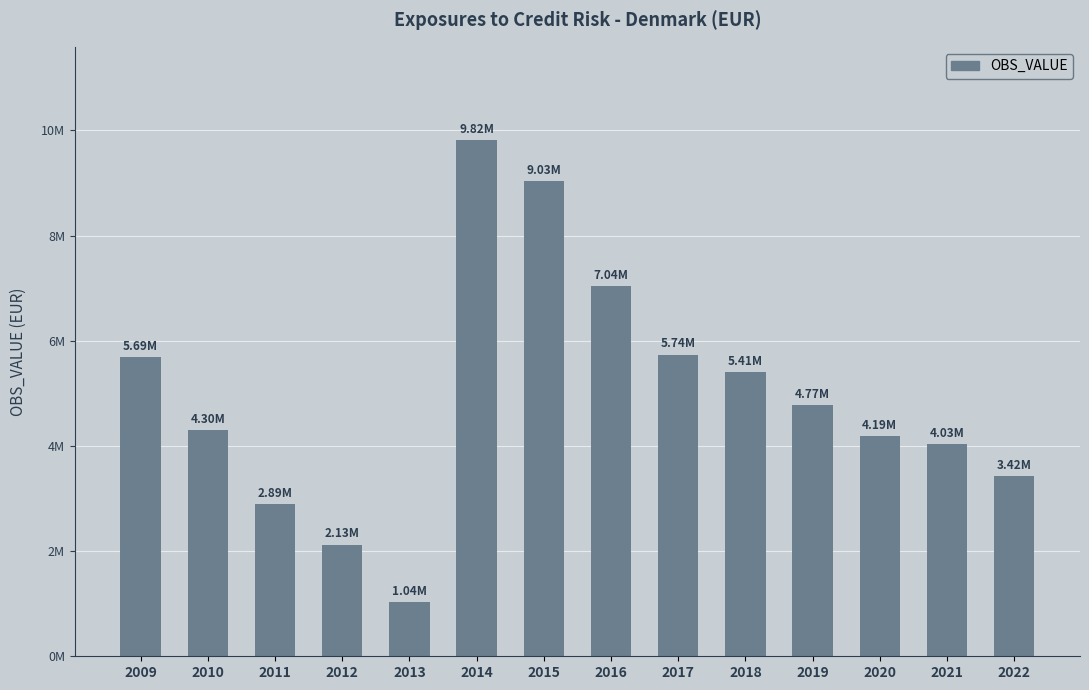

What is the sum of all values?

69500806